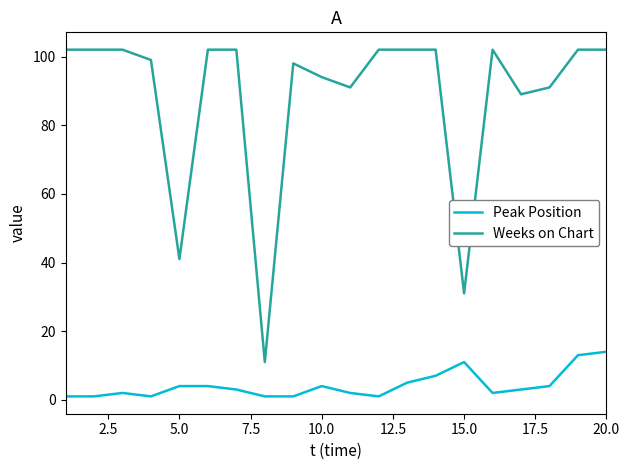

Rank the series by their average value, from highest to lowest.

Weeks on Chart, Peak Position